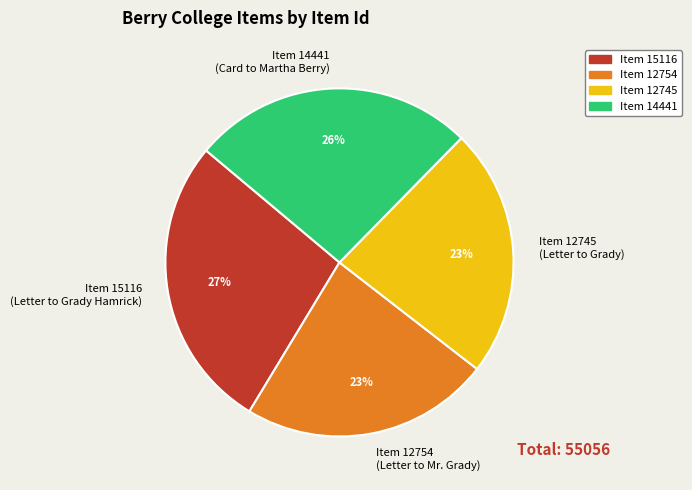

Is there any slice that represents more than half of the pie?

No